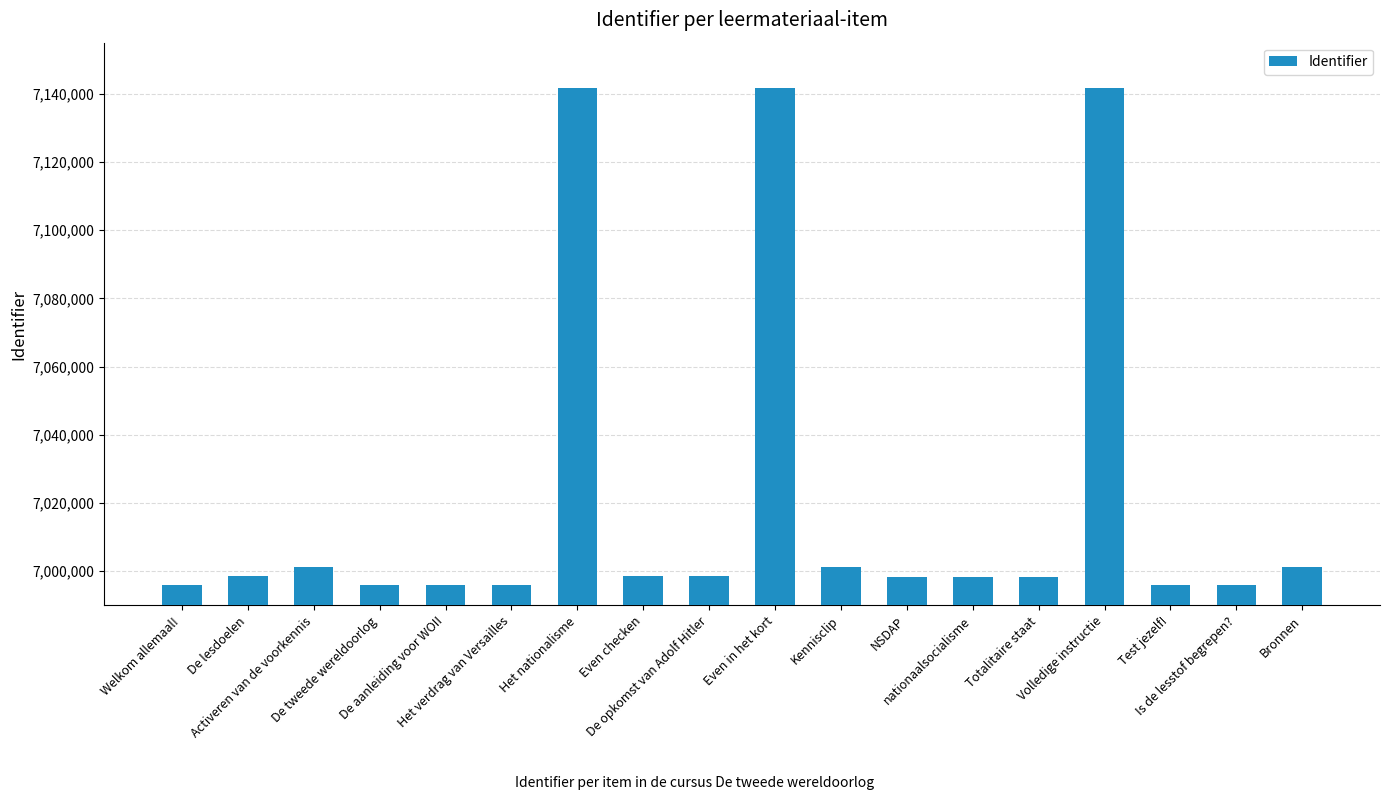

How many data points are less than 6998472?

9